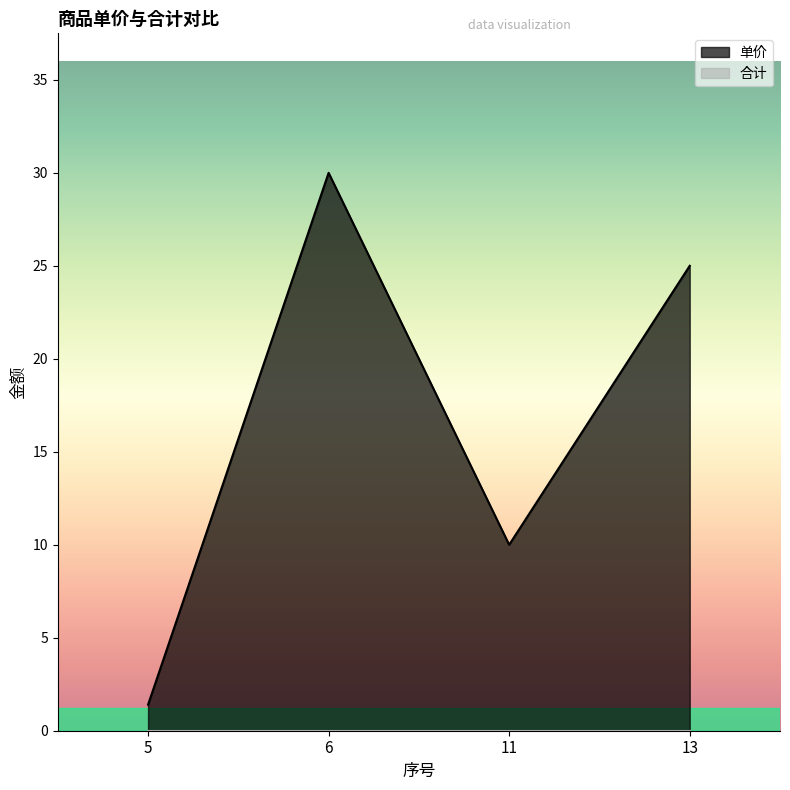

Rank the categories by value from lowest to highest.

5, 11, 13, 6